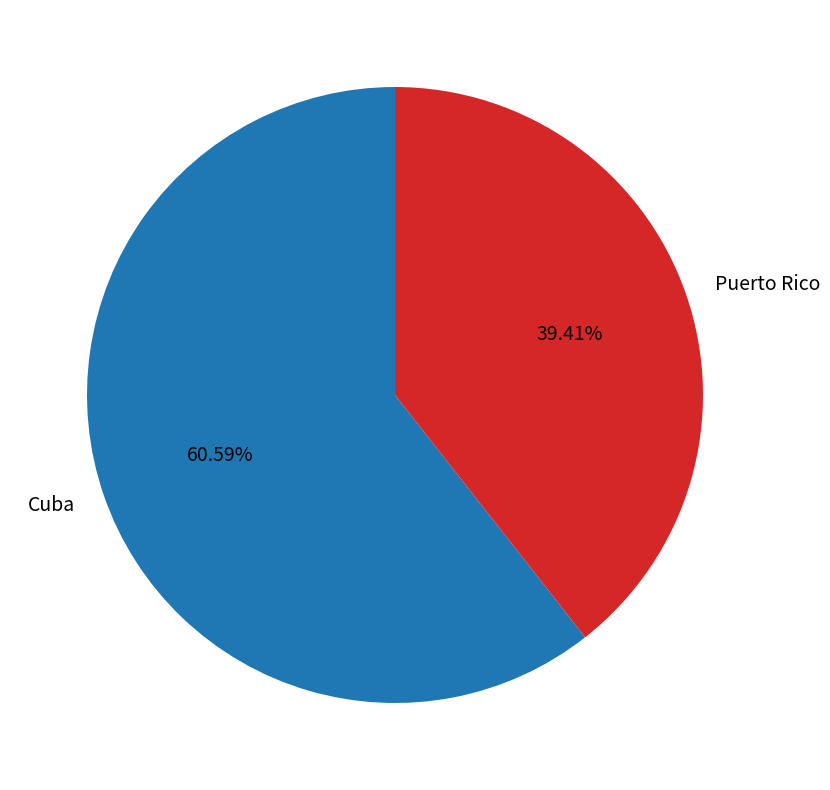

Between Puerto Rico and Cuba, which is larger?

Cuba